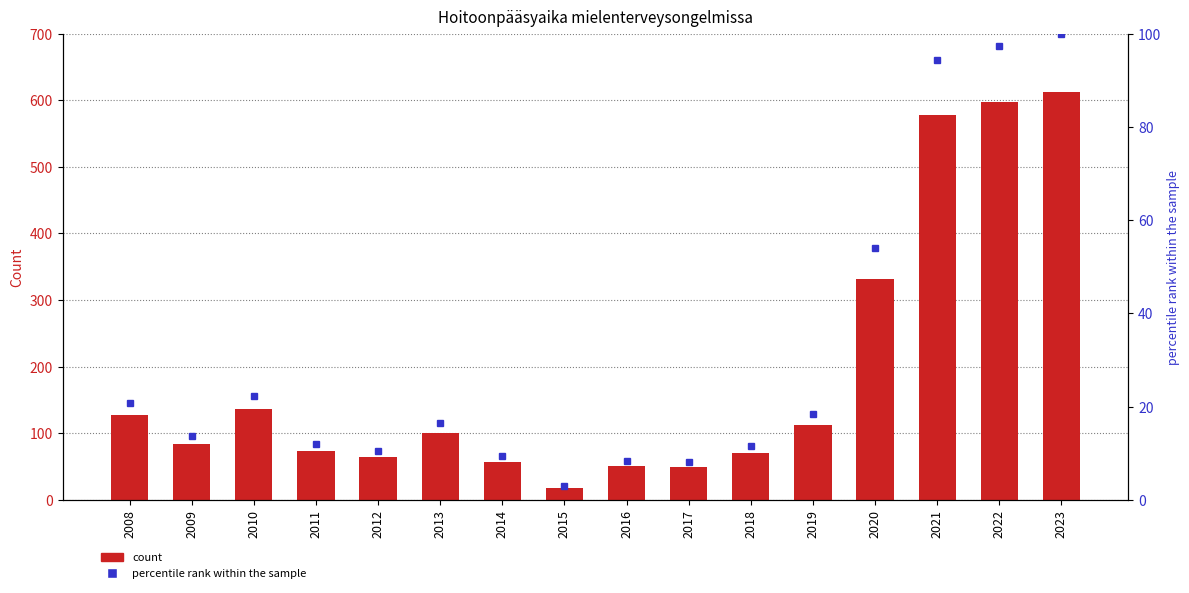

Is it true that Psykiatriseen hoitoon yli 3 kk odottaneet equals 25.9 at 2016?

False